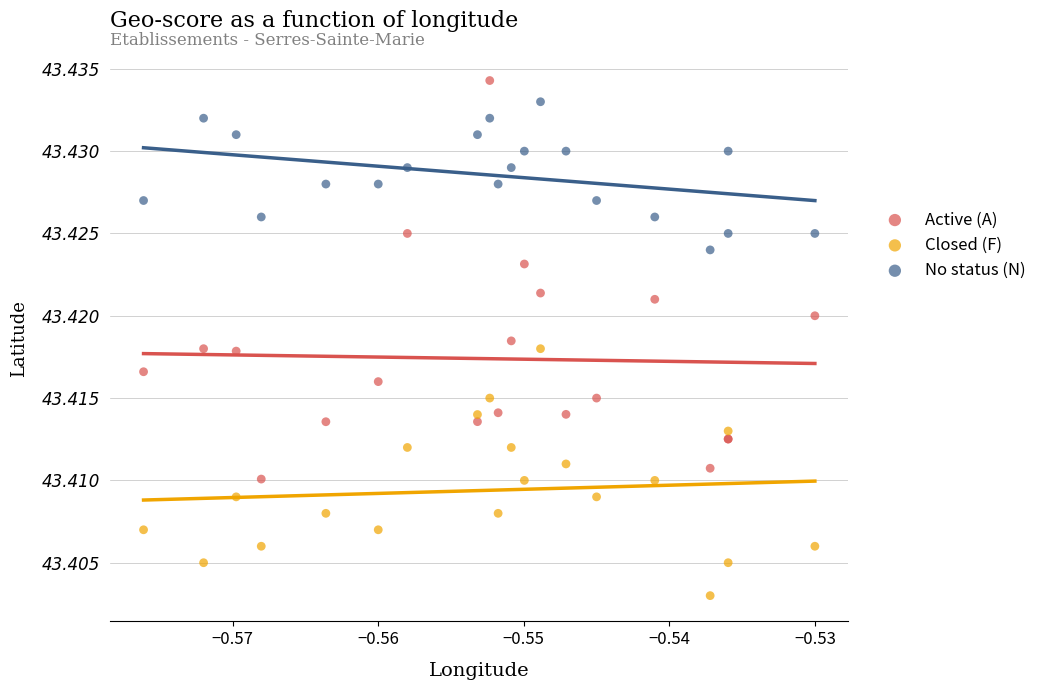

Which series reaches the maximum Y coordinate?

Active (A)